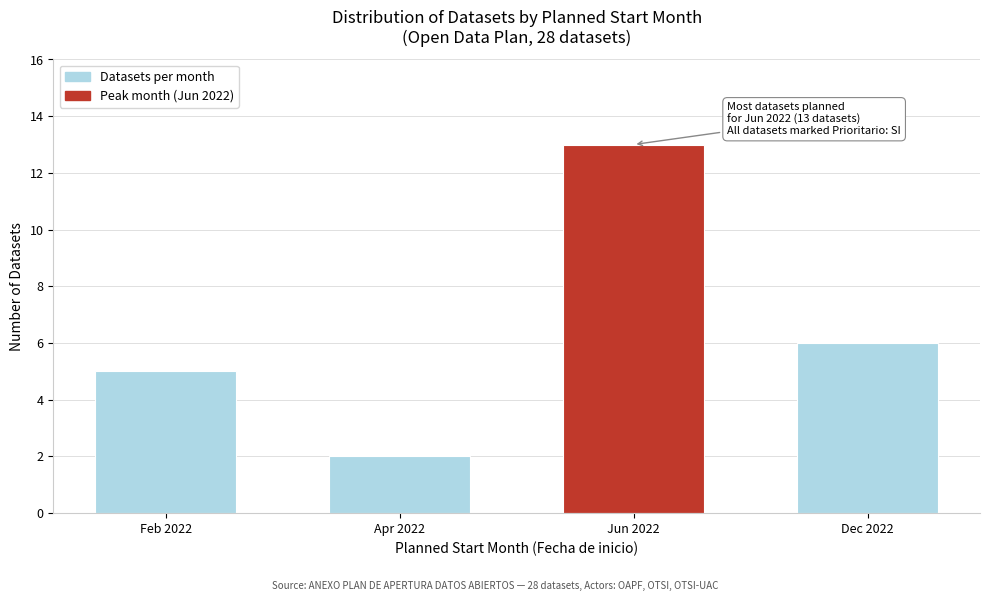

Reading left to right, extract all data points from this chart.

5	2	13	6